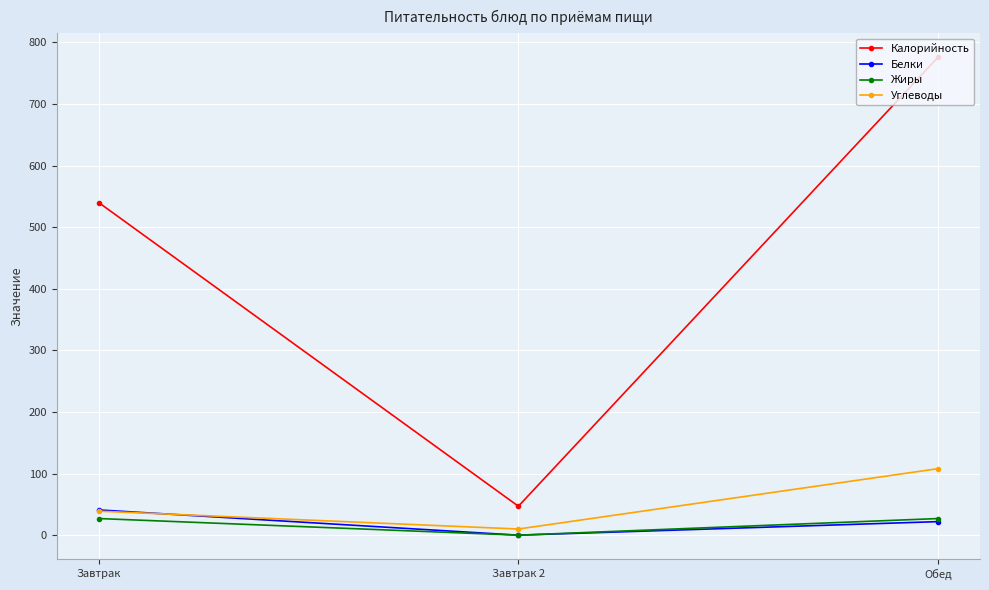

What is the lowest value of the Углеводы series?

10